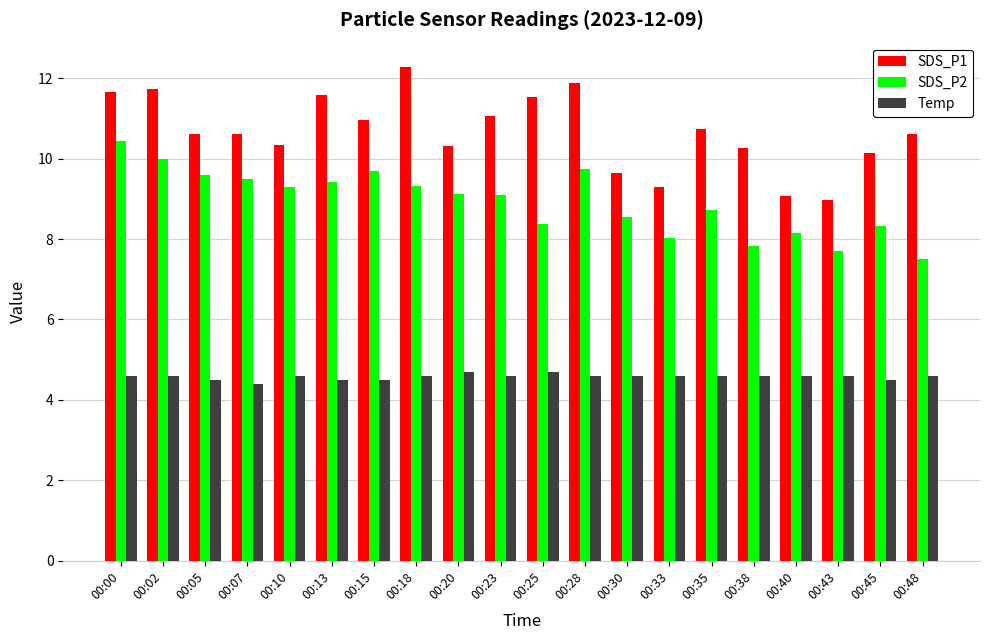

The value of SDS_P2 at 00:45 is 14.4. True or false?

False